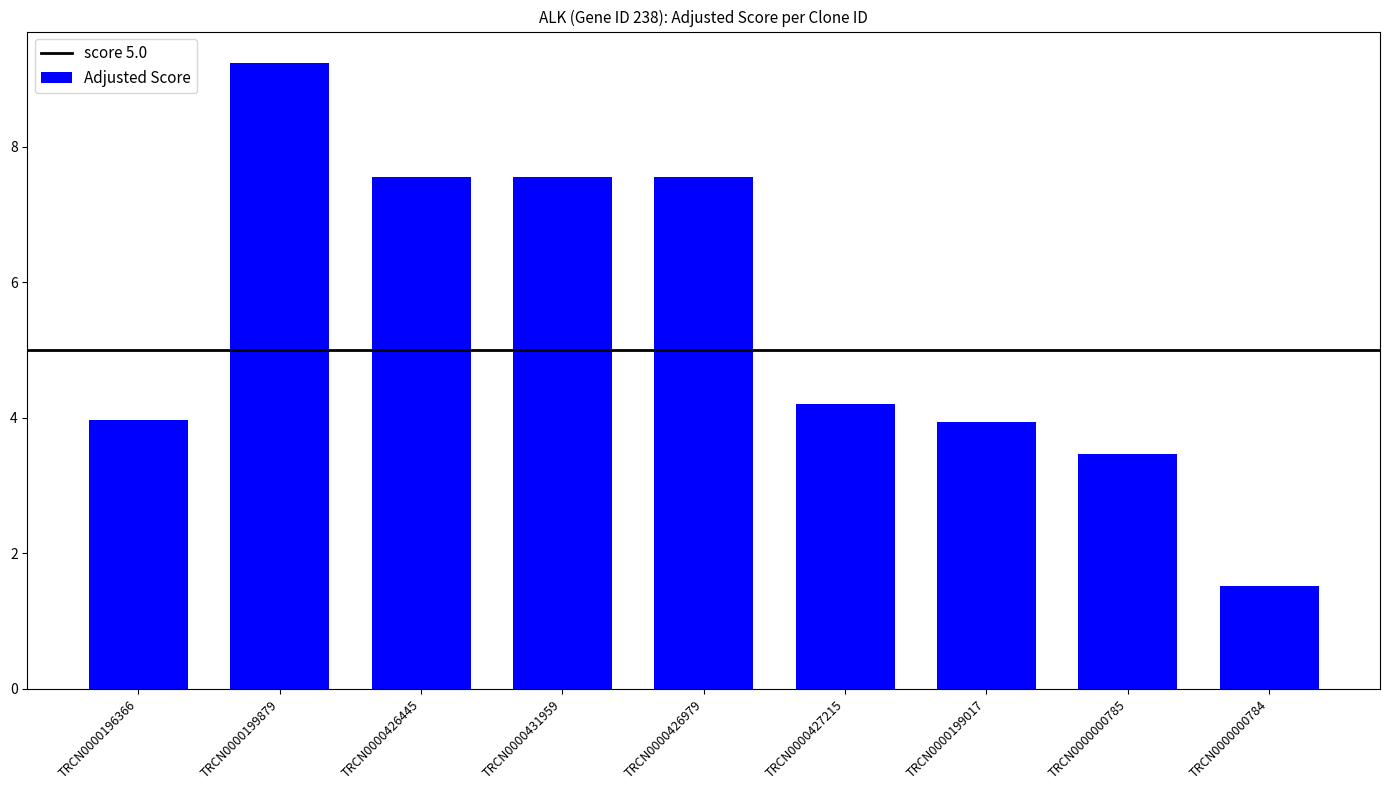

True or false: the data shows 6.4 at TRCN0000199017.

False